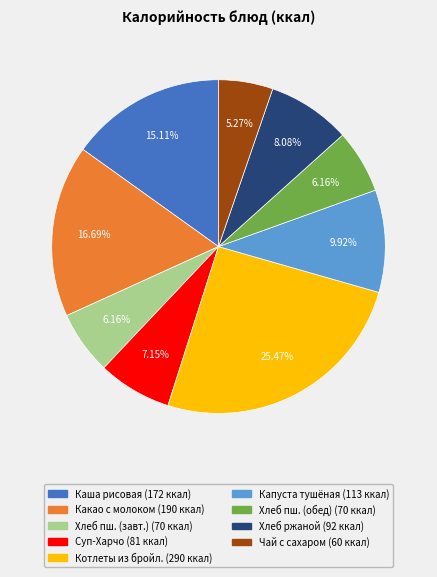

Count the number of slices in the pie.

9